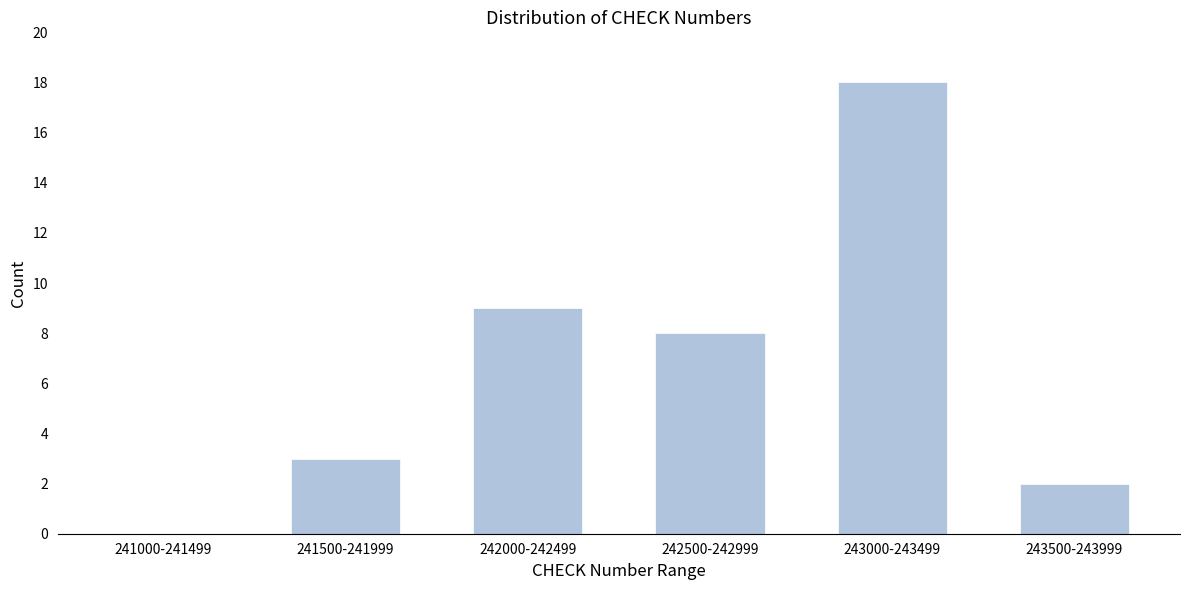

Reading left to right, transcribe all the data shown in this chart.

241000-241499=0	241500-241999=3	242000-242499=9	242500-242999=8	243000-243499=18	243500-243999=2